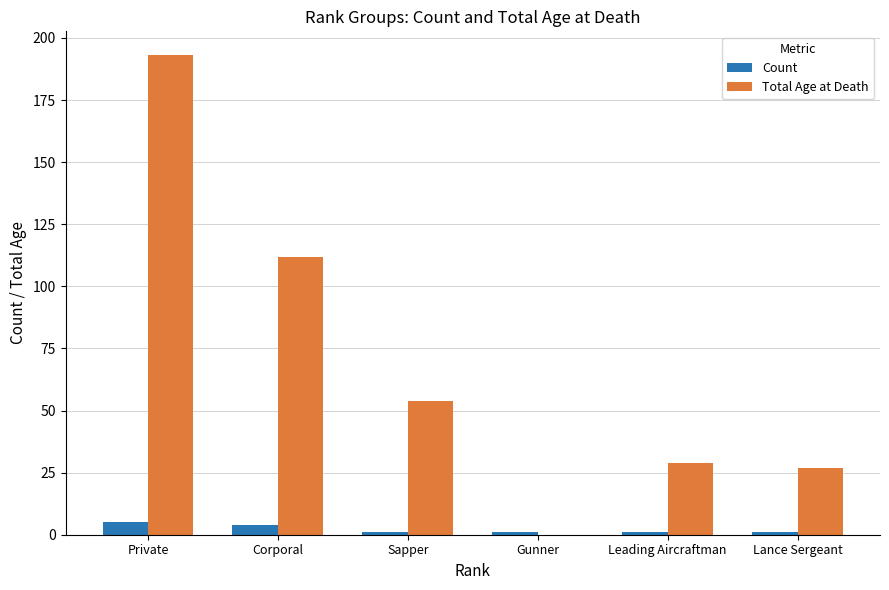

Reading right to left, extract all data points from this chart.

Count: Lance Sergeant=1	Leading Aircraftman=1	Gunner=1	Sapper=1	Corporal=4	Private=5
Total Age at Death: Lance Sergeant=27	Leading Aircraftman=29	Gunner=0	Sapper=54	Corporal=112	Private=193